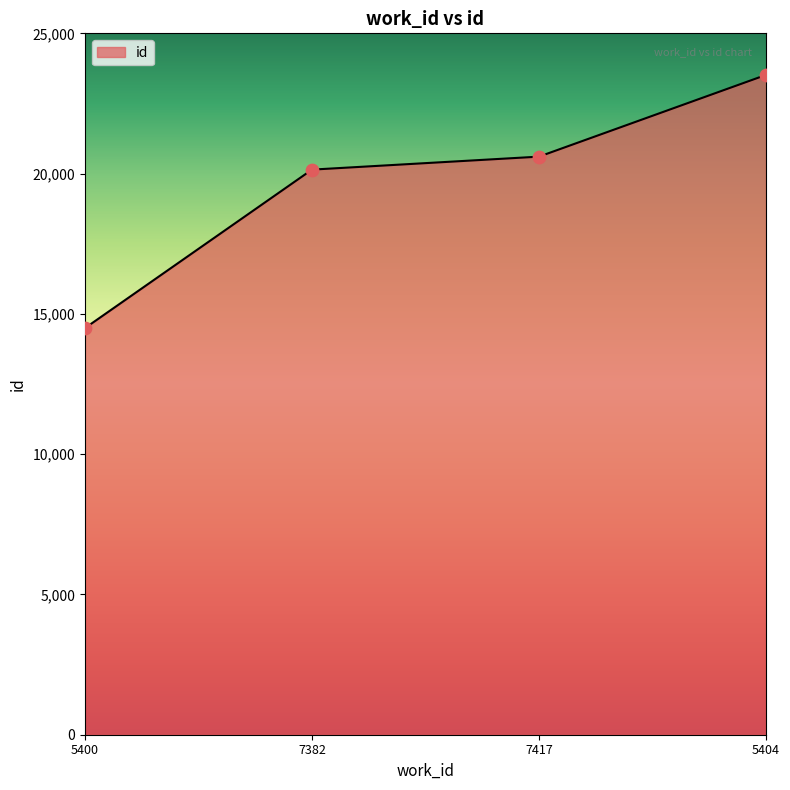

What is the ratio of the value at 7417 to the value at 7382?

1.0